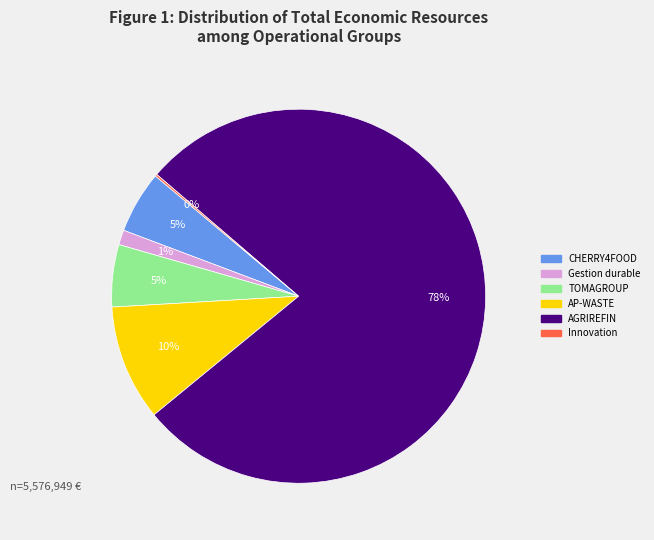

To the nearest percent, what percentage of the pie is TOMAGROUP?

5%